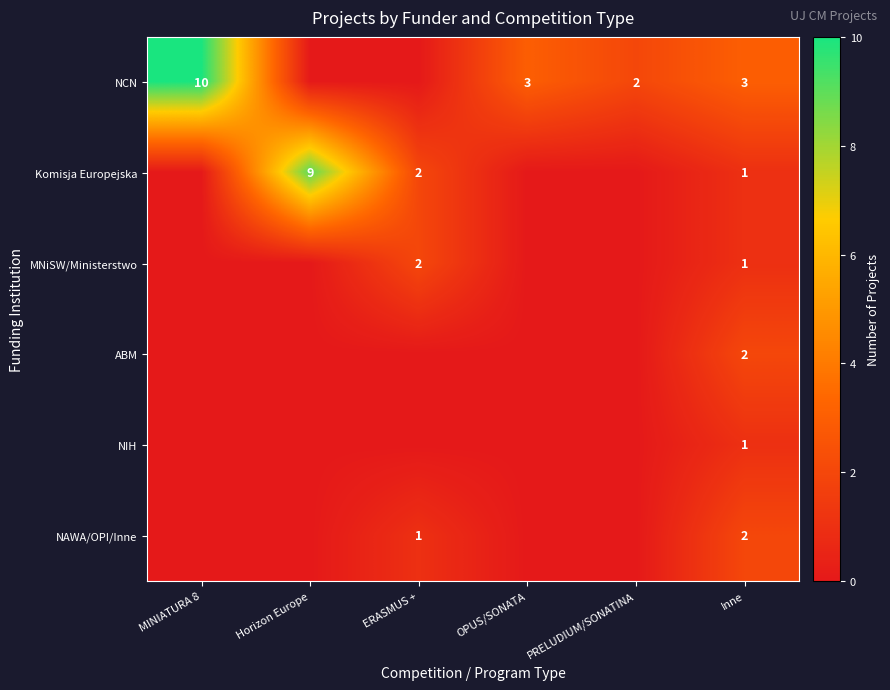

How many categories are shown in the chart?

6